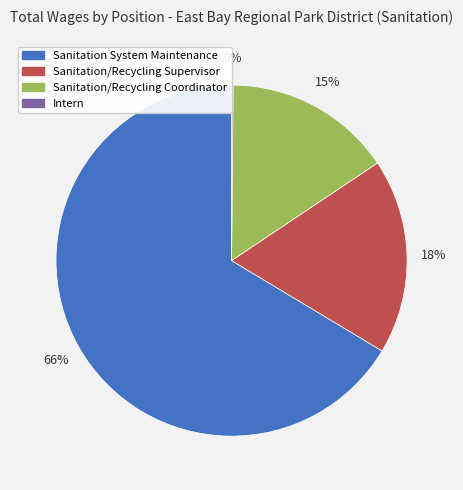

To the nearest percent, what is the difference between the Sanitation/Recycling Supervisor and Sanitation/Recycling Coordinator slice percentages?

3%